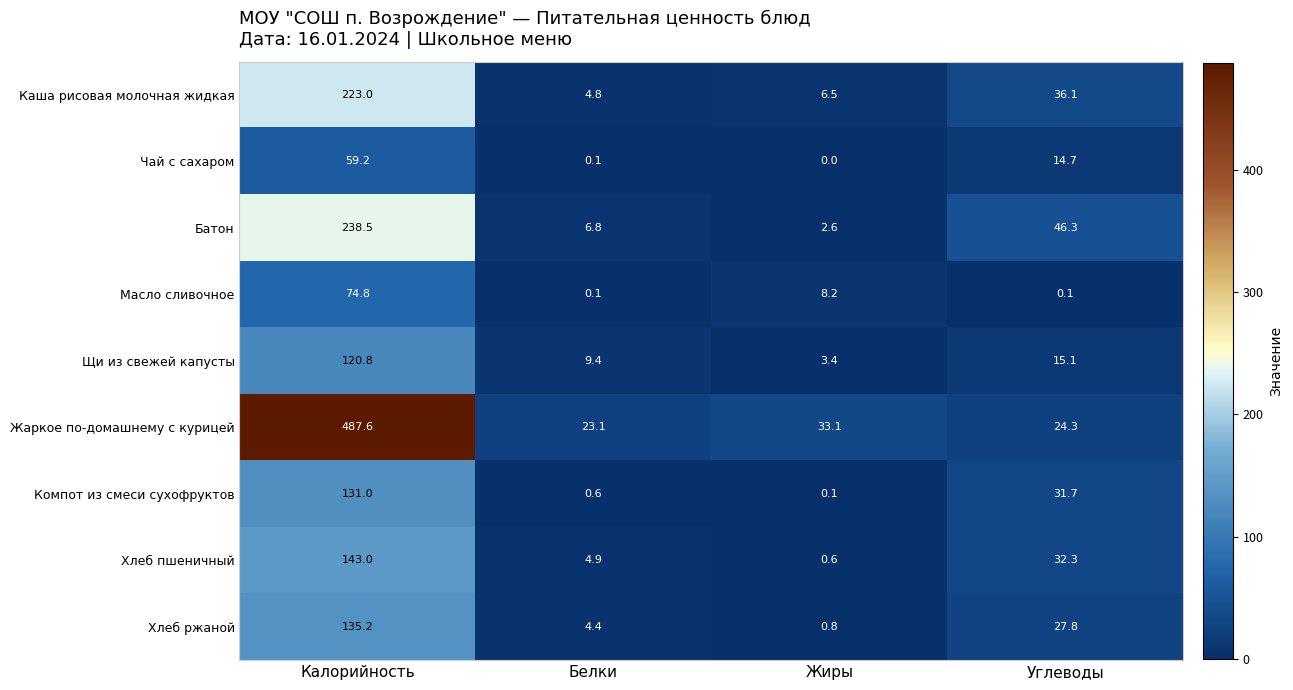

Which series has the largest range (max minus min)?

Жаркое по-домашнему с курицей